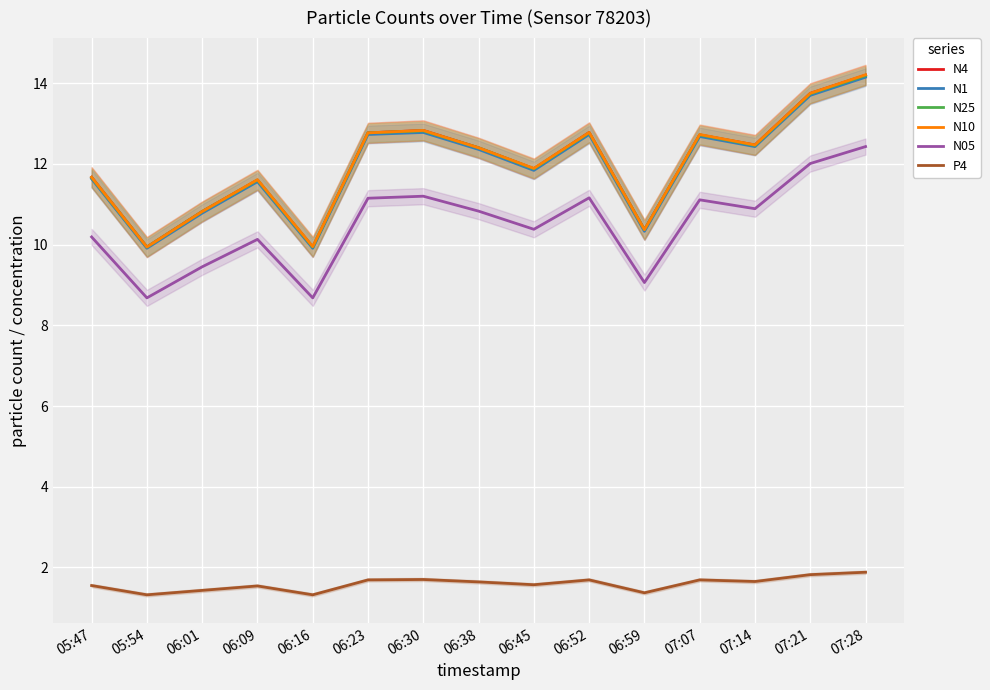

Reading right to left, what are all the values shown in this chart?

N4: 14.2	13.8	12.5	12.7	10.4	12.8	11.9	12.4	12.8	12.8	9.9	11.6	10.8	9.9	11.7
N1: 14.2	13.7	12.4	12.7	10.3	12.7	11.8	12.4	12.8	12.7	9.9	11.6	10.8	9.9	11.6
N25: 14.2	13.7	12.5	12.7	10.4	12.8	11.9	12.4	12.8	12.8	9.9	11.6	10.8	9.9	11.7
N10: 14.2	13.8	12.5	12.7	10.4	12.8	11.9	12.4	12.8	12.8	9.9	11.6	10.8	9.9	11.7
N05: 12.4	12.0	10.9	11.1	9.1	11.2	10.4	10.8	11.2	11.2	8.7	10.1	9.4	8.7	10.2
P4: 1.9	1.8	1.6	1.7	1.4	1.7	1.6	1.6	1.7	1.7	1.3	1.5	1.4	1.3	1.6